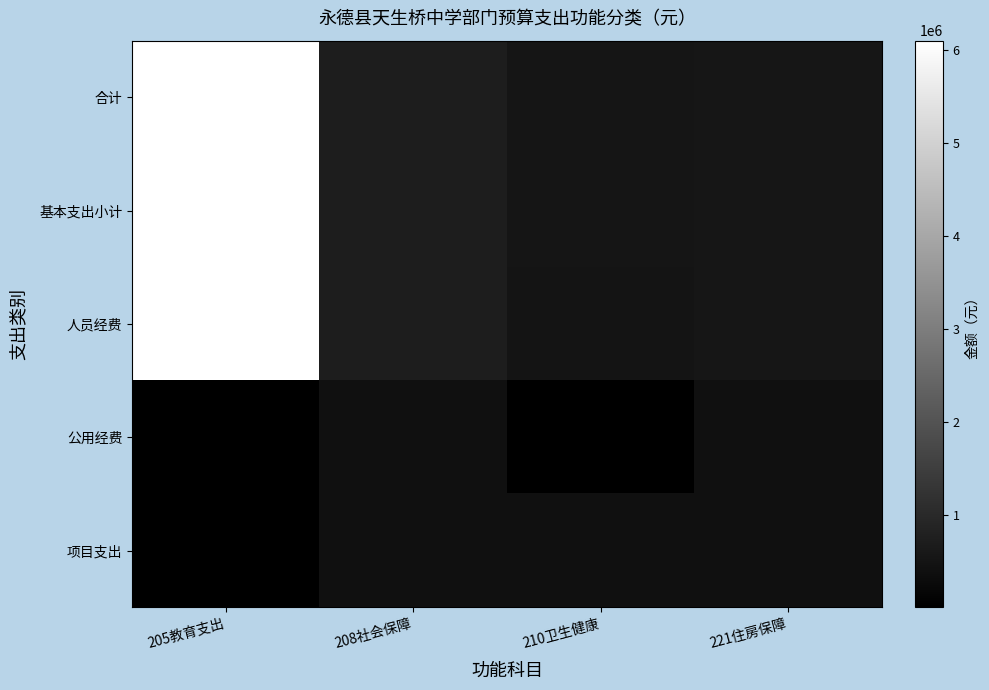

What is the difference between the 基本支出小计 values at 205教育支出 and 208社会保障?

5395766.7